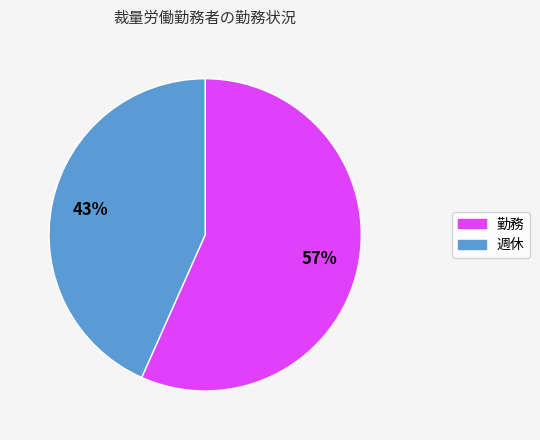

Is 週休 the majority of the pie?

No